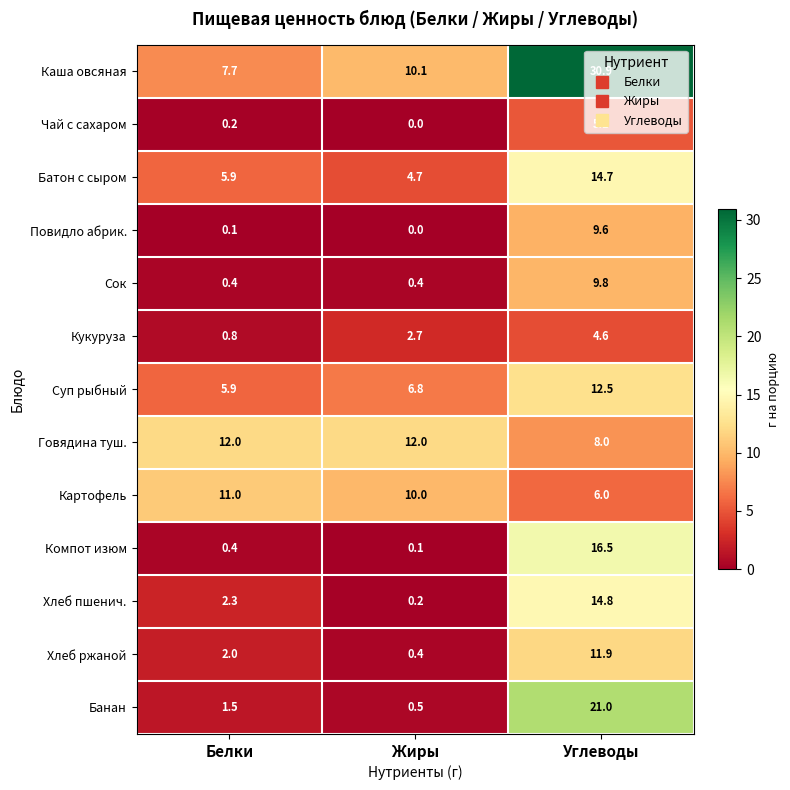

Which series changed the most between Жиры and Углеводы?

Каша овсяная